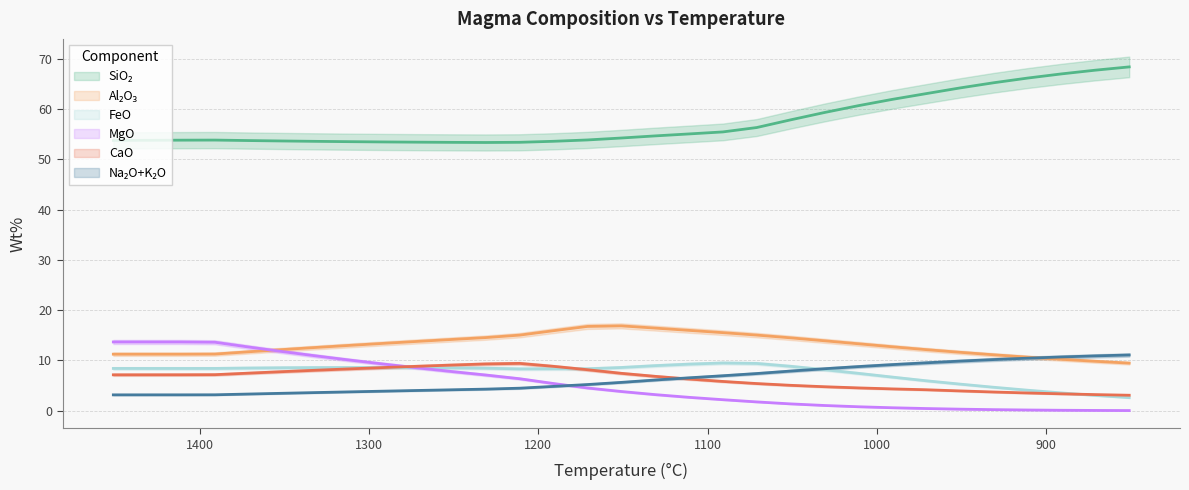

How many lines are shown in the chart?

6